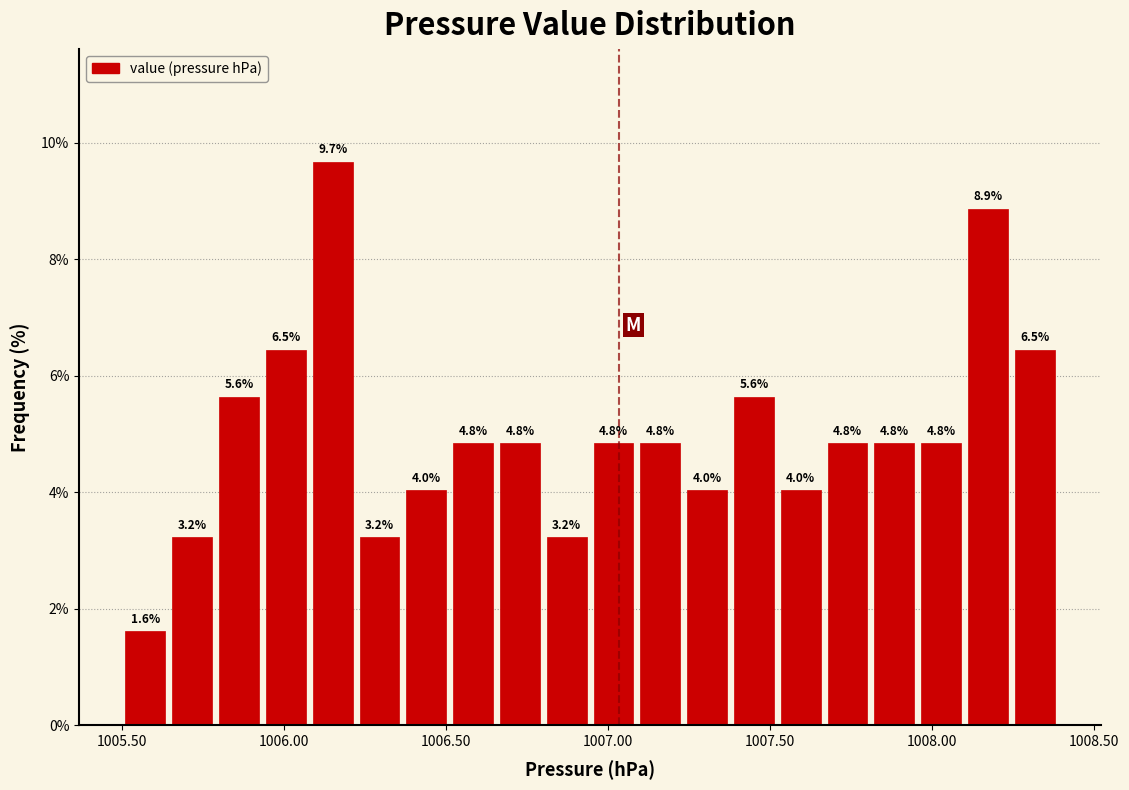

Around what value on the x-axis is the tallest bar? Give the approximate position of its centre, as read against the axis.

1006.15